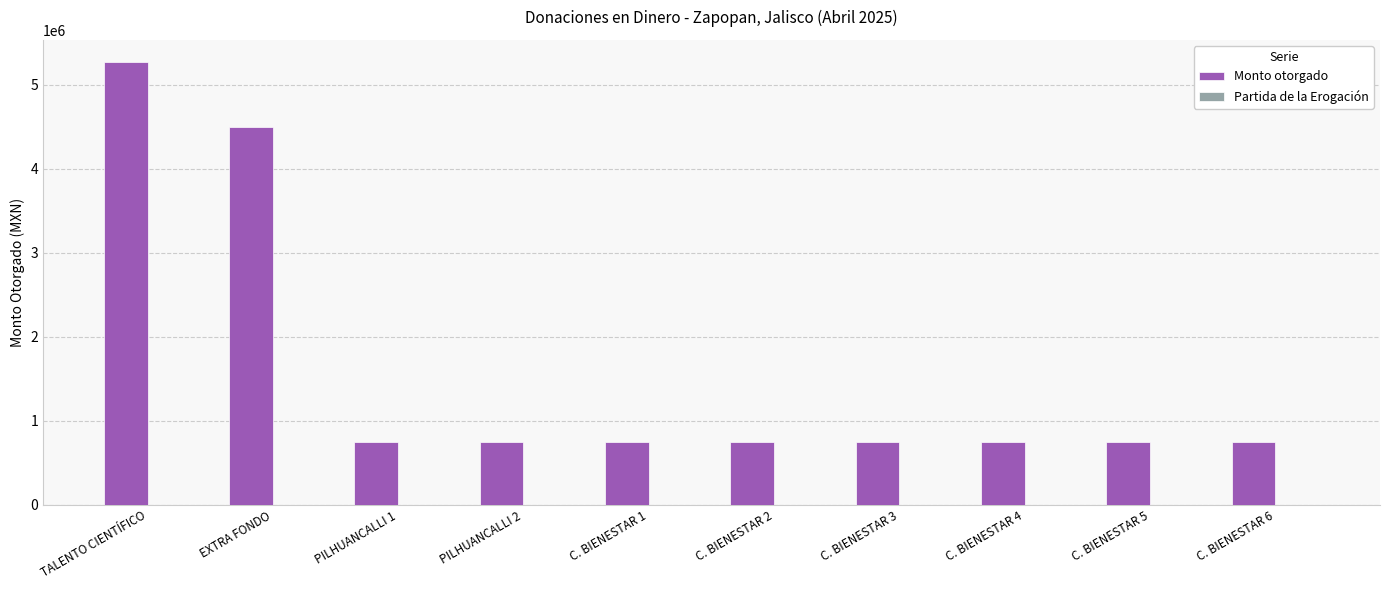

At which category does the chart reach its peak across all series?

TALENTO CIENTÍFICO